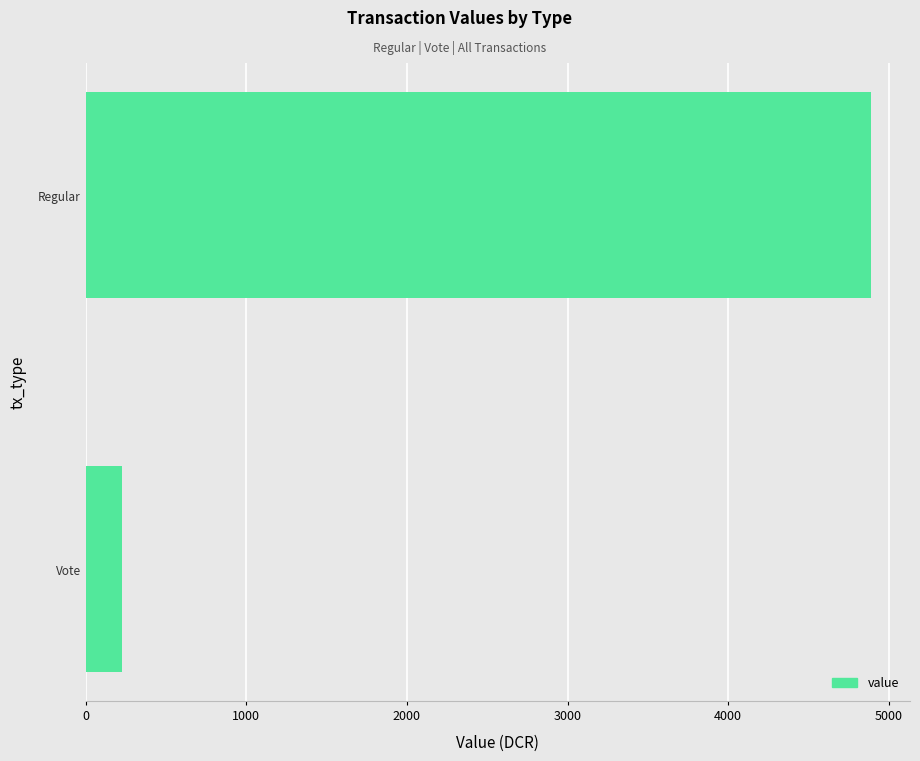

Reading bottom to top, list all the values displayed in this chart.

Vote=225.0	Regular=4887.5